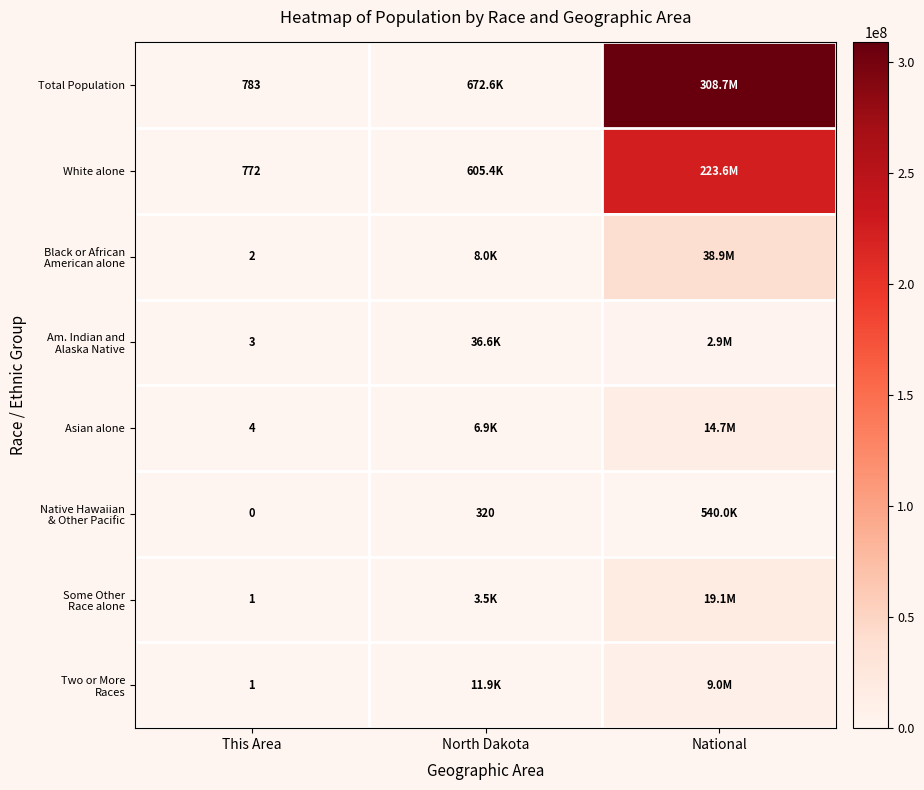

What is the total value across all series at This Area?

1566